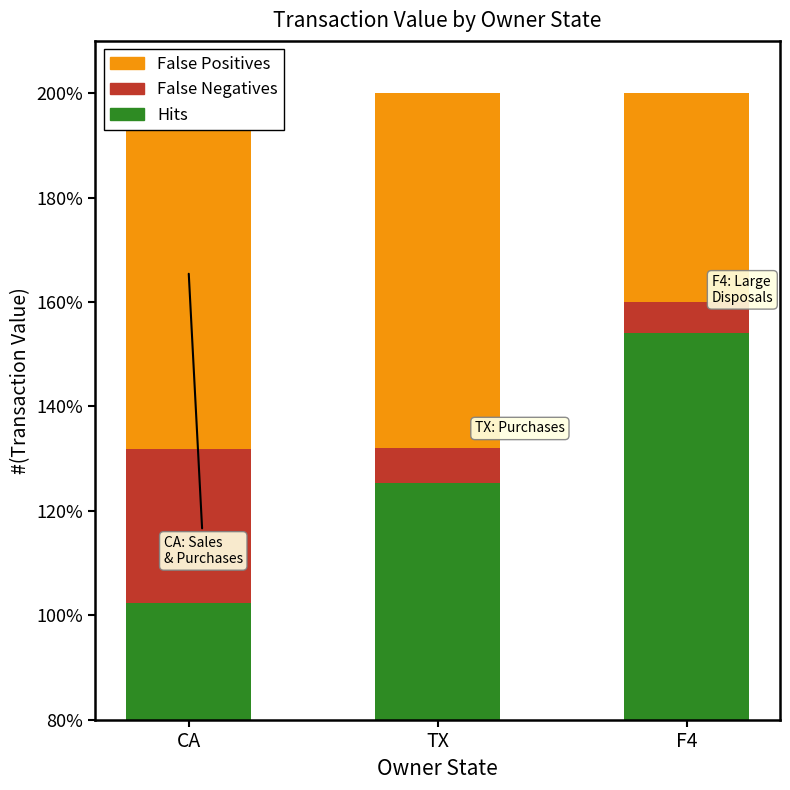

What is the smallest value displayed?

6.0